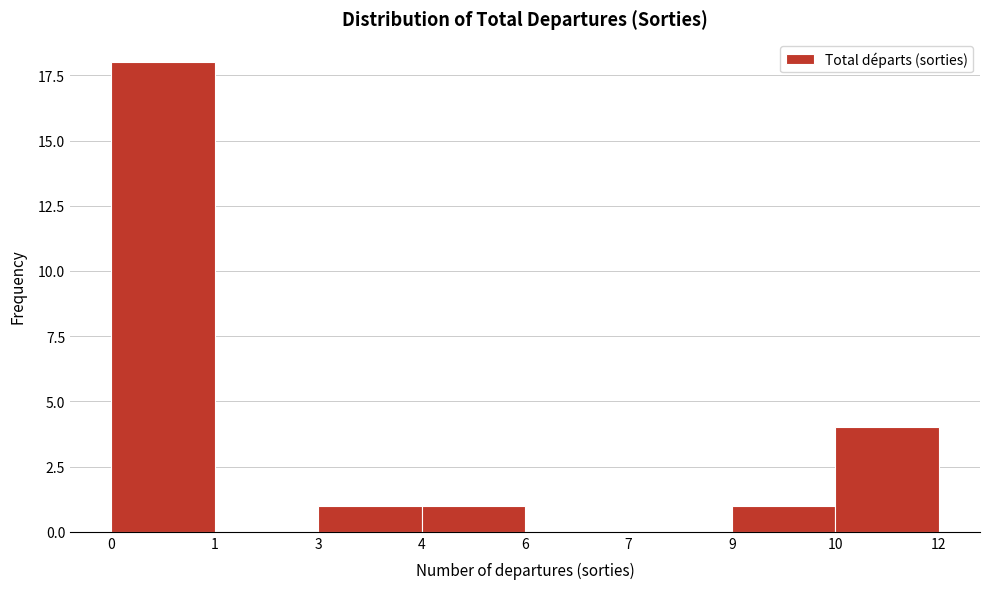

Reading left to right, transcribe all the data shown in this chart.

0=18	1=0	3=1	4=1	6=0	7=0	9=1	10=4